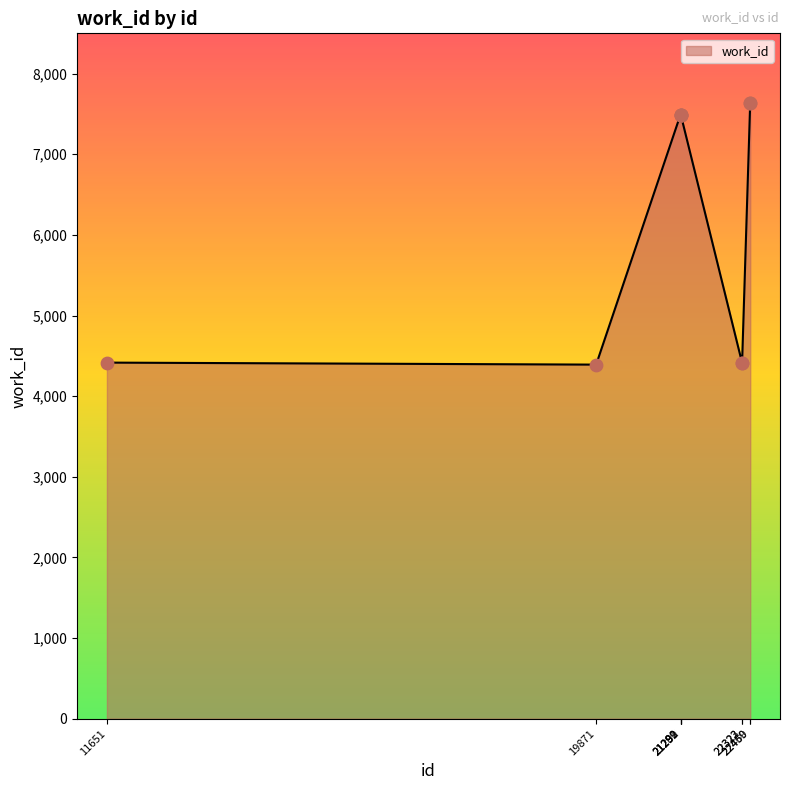

What is the change in value from 21289 to 22460?

+140